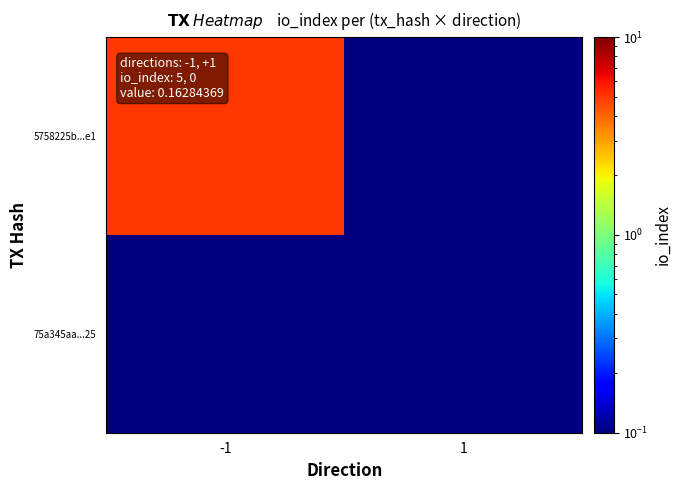

What is the total value across all series at -1?

5.1